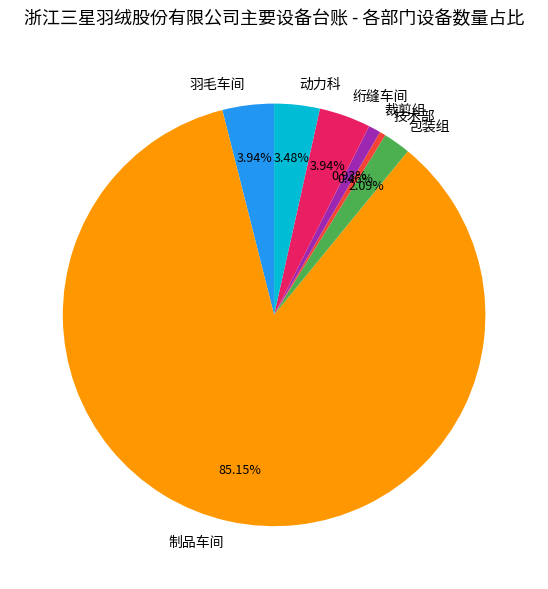

The 制品车间 slice represents 96% of the pie. True or false?

False